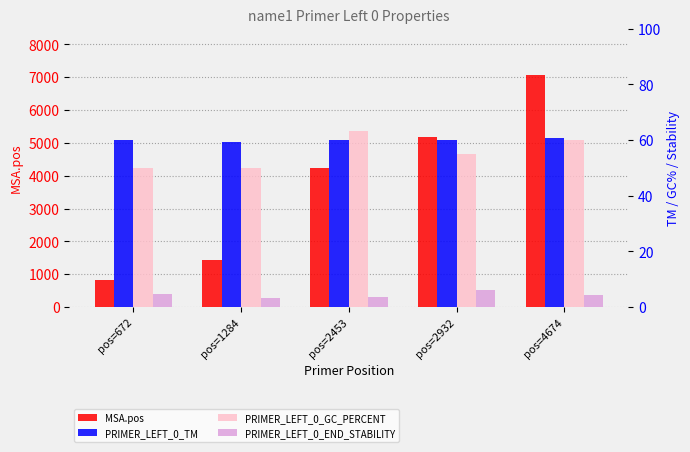

What is the sum of the MSA.pos values at pos=1284 and pos=672?

2266.0